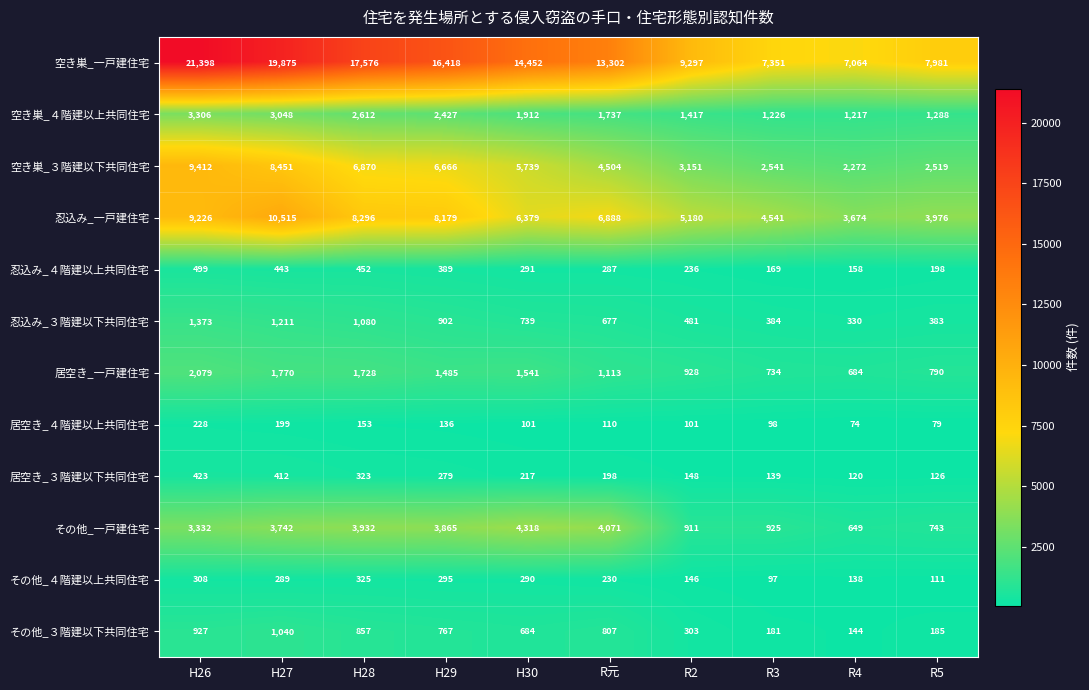

Rank the series by their maximum value, from lowest to highest.

居空き_４階建以上共同住宅, その他_４階建以上共同住宅, 居空き_３階建以下共同住宅, 忍込み_４階建以上共同住宅, その他_３階建以下共同住宅, 忍込み_３階建以下共同住宅, 居空き_一戸建住宅, 空き巣_４階建以上共同住宅, その他_一戸建住宅, 空き巣_３階建以下共同住宅, 忍込み_一戸建住宅, 空き巣_一戸建住宅